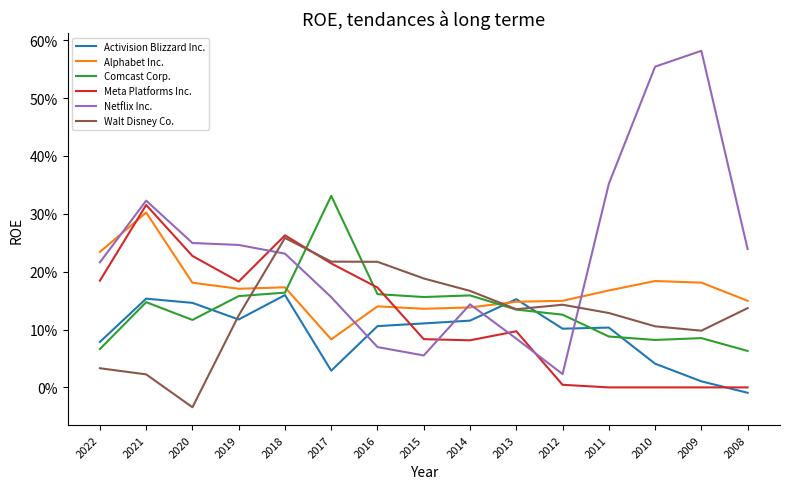

Reading left to right, transcribe all the data shown in this chart.

Activision Blizzard Inc.: 0.1	0.2	0.1	0.1	0.2	0.0	0.1	0.1	0.1	0.2	0.1	0.1	0.0	0.0	-0.0
Alphabet Inc.: 0.2	0.3	0.2	0.2	0.2	0.1	0.1	0.1	0.1	0.1	0.1	0.2	0.2	0.2	0.1
Comcast Corp.: 0.1	0.1	0.1	0.2	0.2	0.3	0.2	0.2	0.2	0.1	0.1	0.1	0.1	0.1	0.1
Meta Platforms Inc.: 0.2	0.3	0.2	0.2	0.3	0.2	0.2	0.1	0.1	0.1	0.0	0.0	0.0	0.0	0.0
Netflix Inc.: 0.2	0.3	0.2	0.2	0.2	0.2	0.1	0.1	0.1	0.1	0.0	0.4	0.6	0.6	0.2
Walt Disney Co.: 0.0	0.0	-0.0	0.1	0.3	0.2	0.2	0.2	0.2	0.1	0.1	0.1	0.1	0.1	0.1